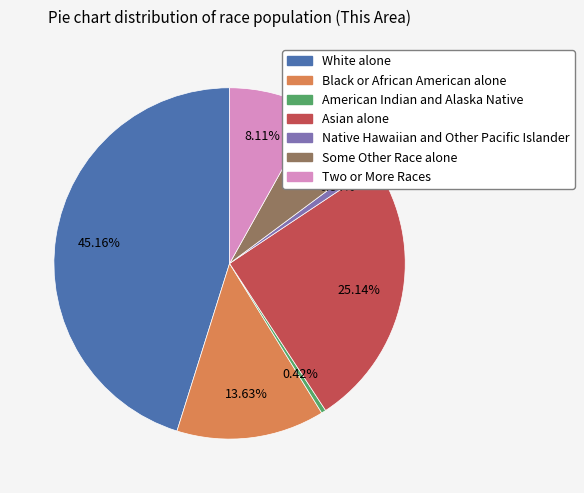

To the nearest percent, what is the difference between the largest and smallest slice percentages?

45%